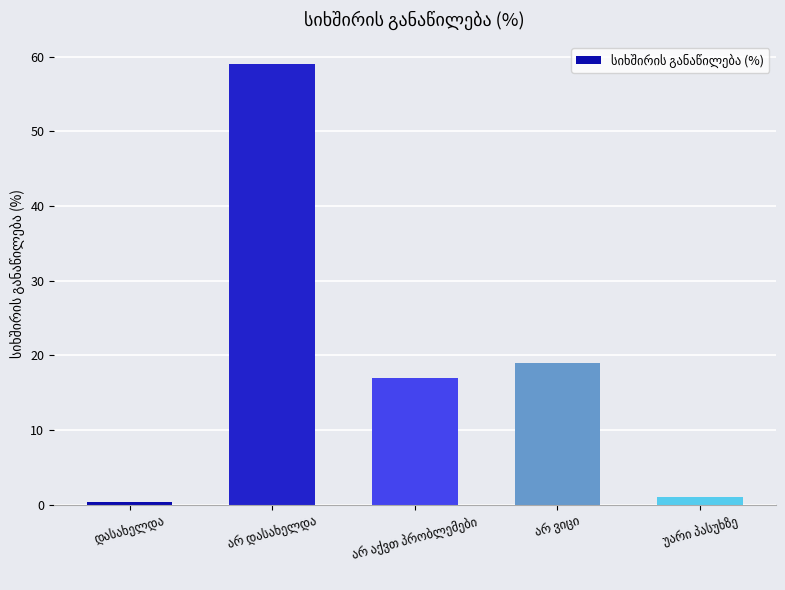

Does the chart contain any negative values?

No